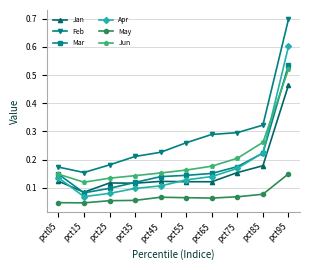

Which series changed the most between pct15 and pct95?

Feb